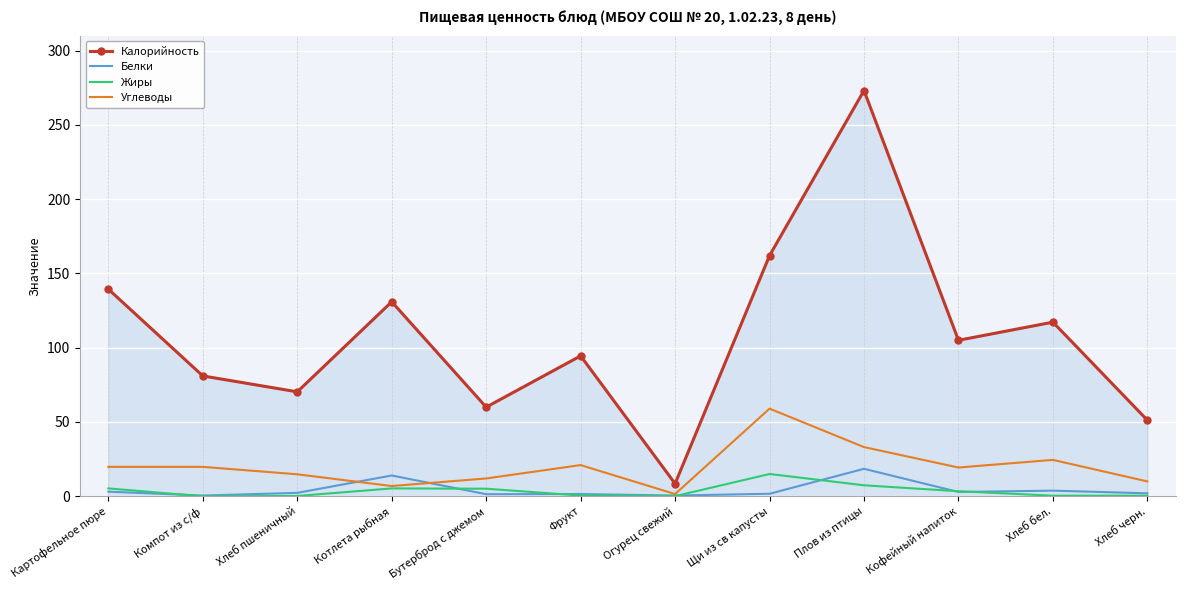

What is the lowest value of the Калорийность series?

8.5